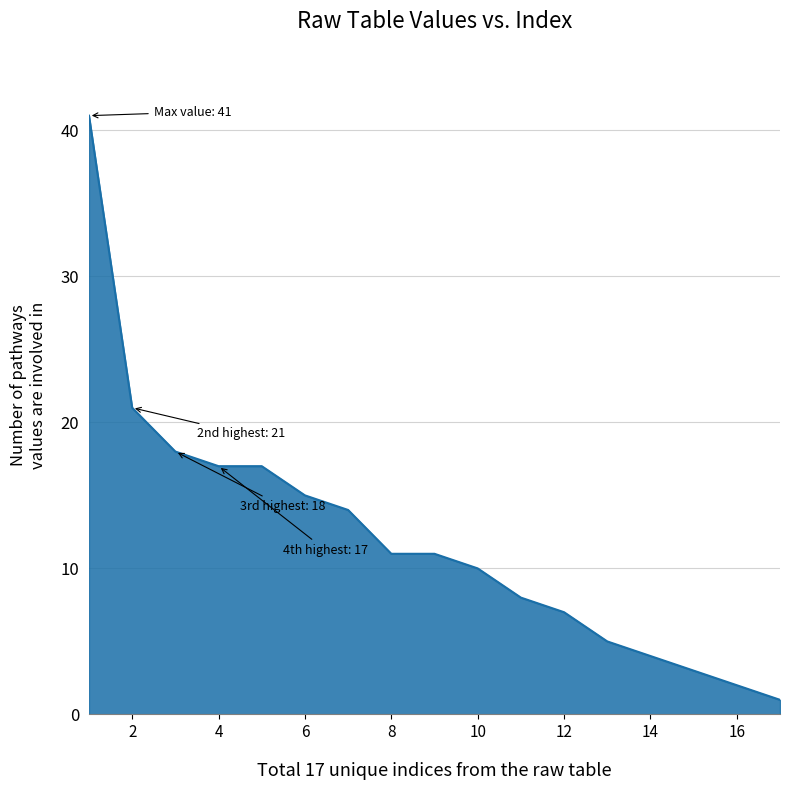

What is the maximum value shown in the chart?

41